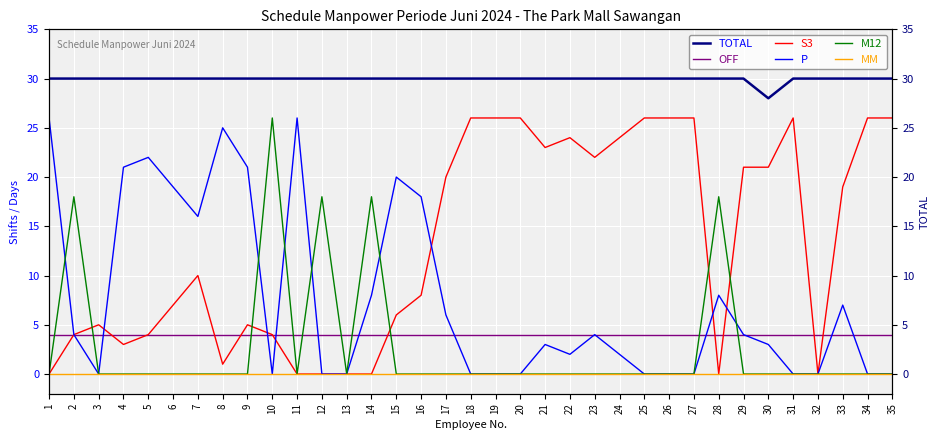

True or false: MM and TOTAL cross at least once.

False